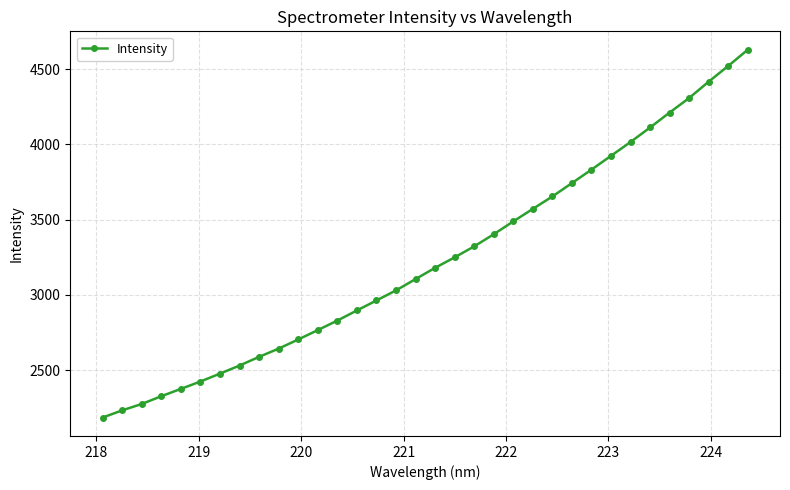

What is the value of the 23rd point from the left?

3571.8